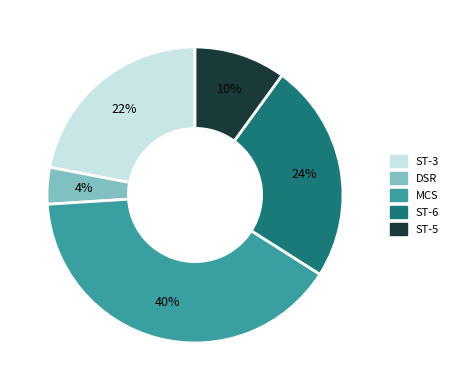

Is there a majority slice in this chart?

No